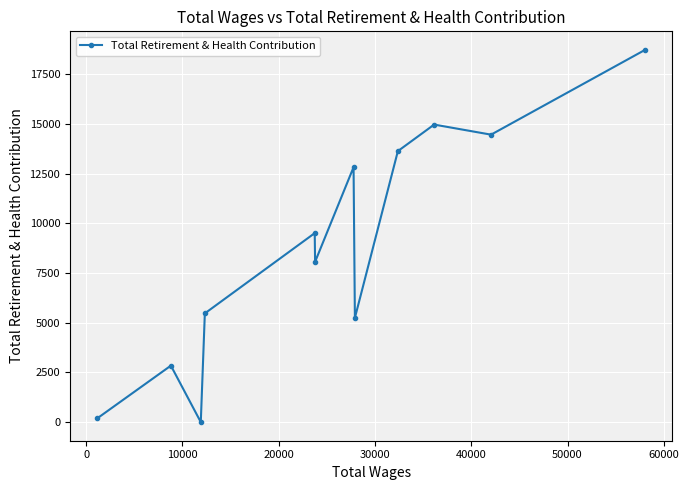

What is the difference between the maximum and second lowest values?

18534